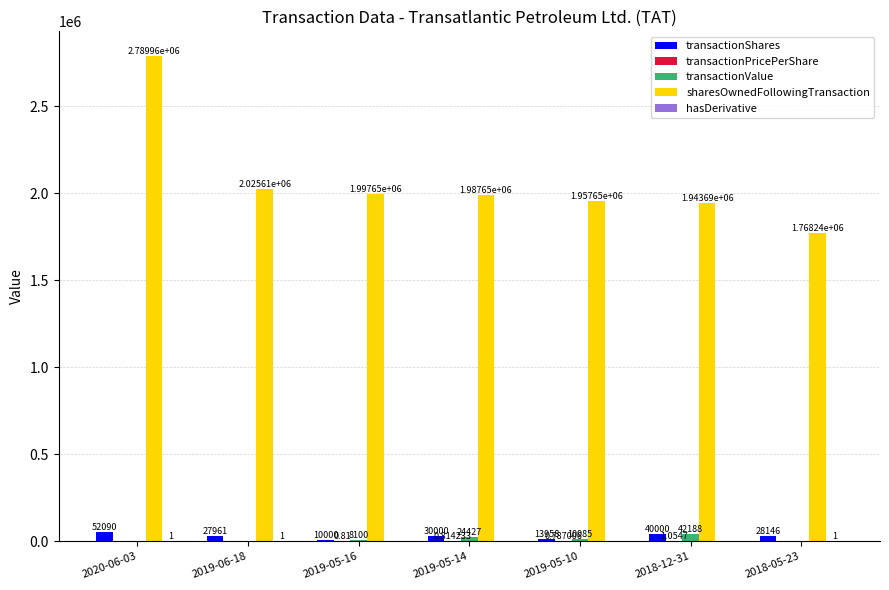

Between 2020-06-03 and 2019-05-10, which series saw the biggest shift?

sharesOwnedFollowingTransaction